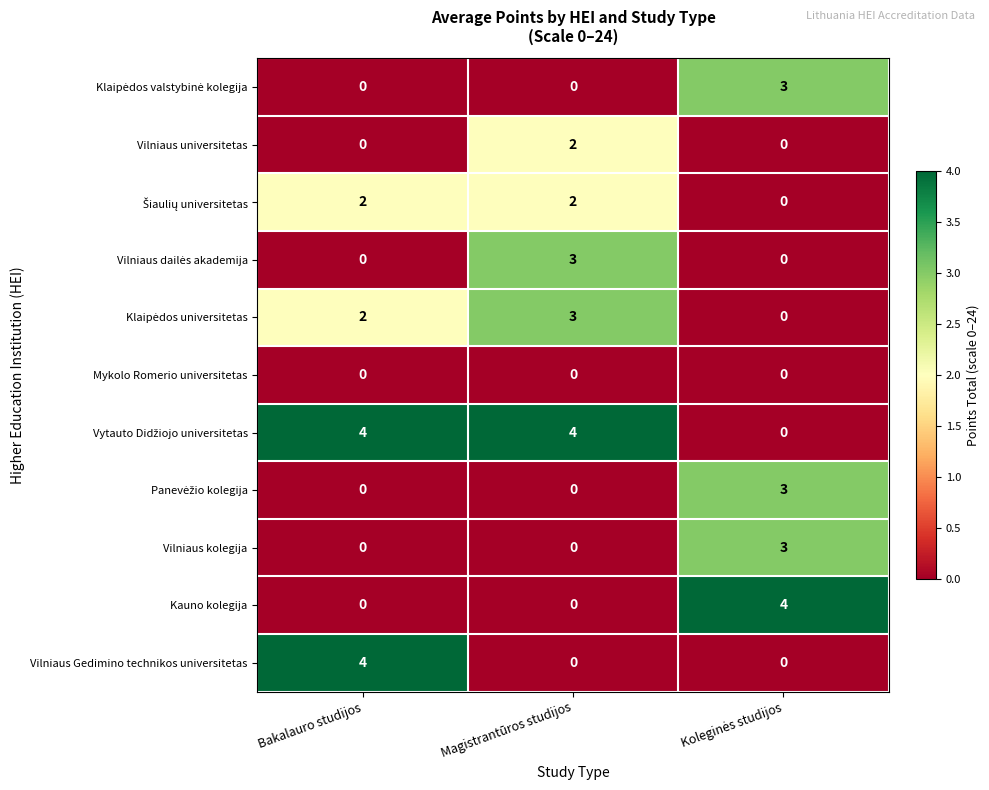

How many data points does each series have?

3